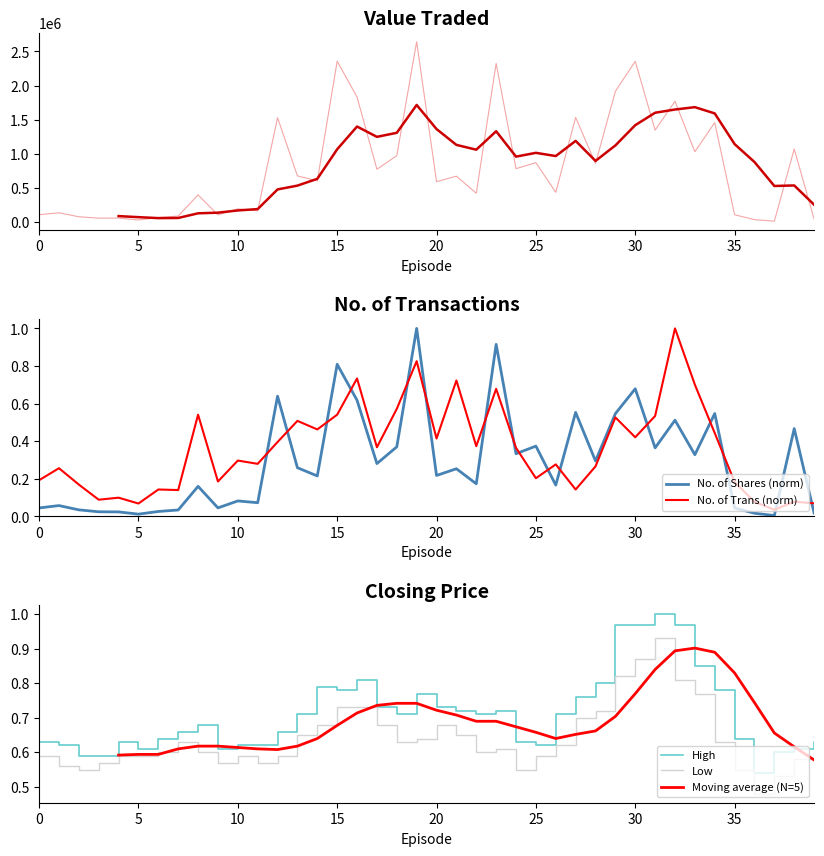

Between 20 and 0, which is larger?

20